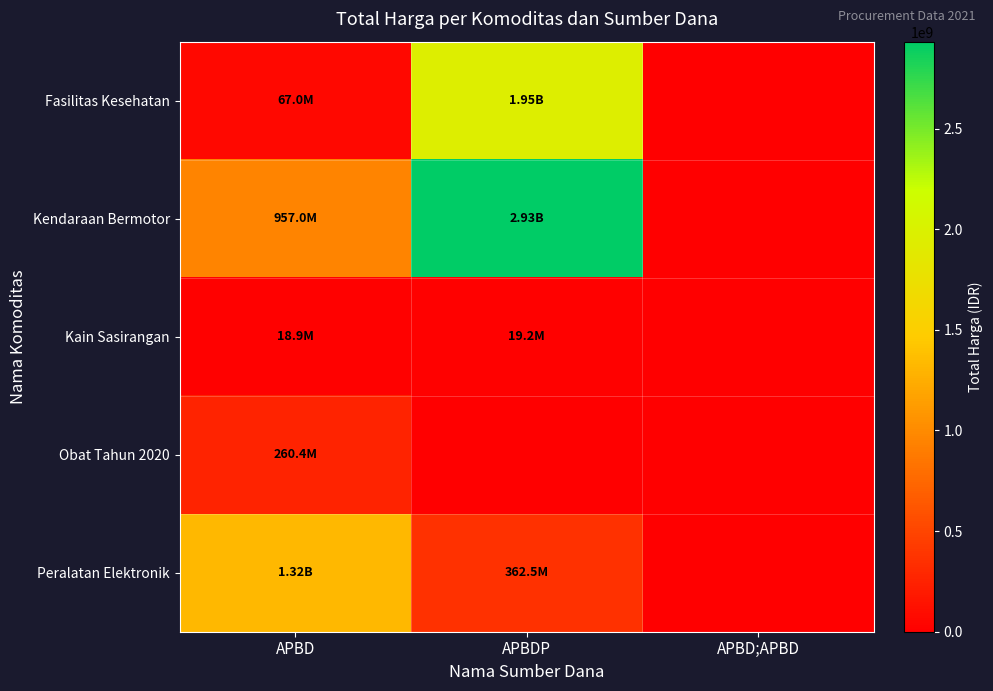

What is the maximum value shown in the chart?

2931562000